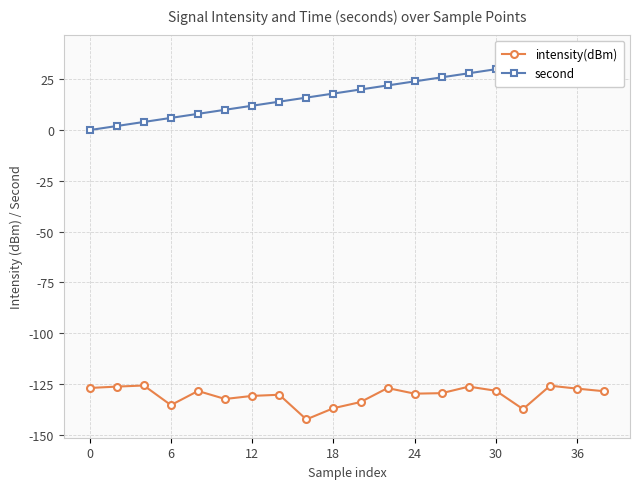

True or false: second has more than 1 interior local peaks.

False